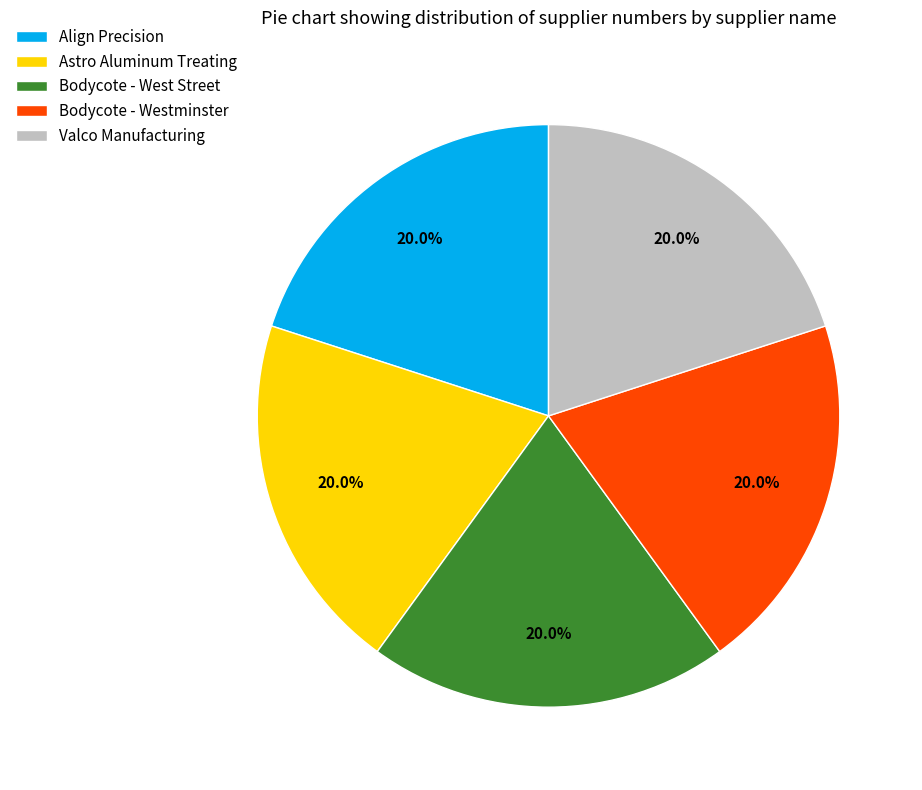

Is there any slice that represents more than half of the pie?

No